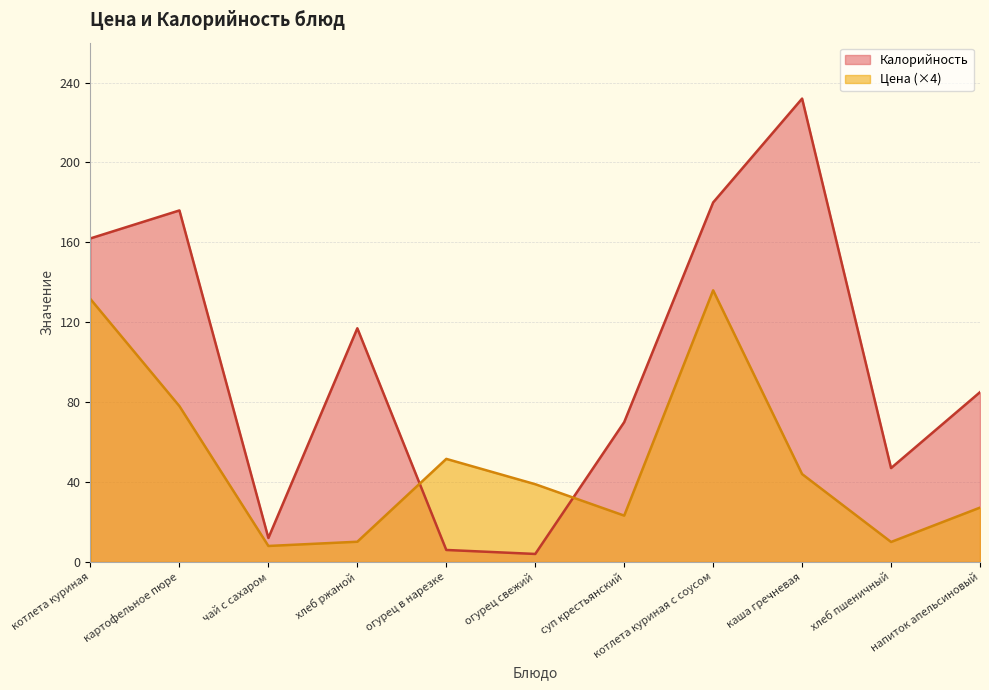

What is the average value of the Цена series?

50.8